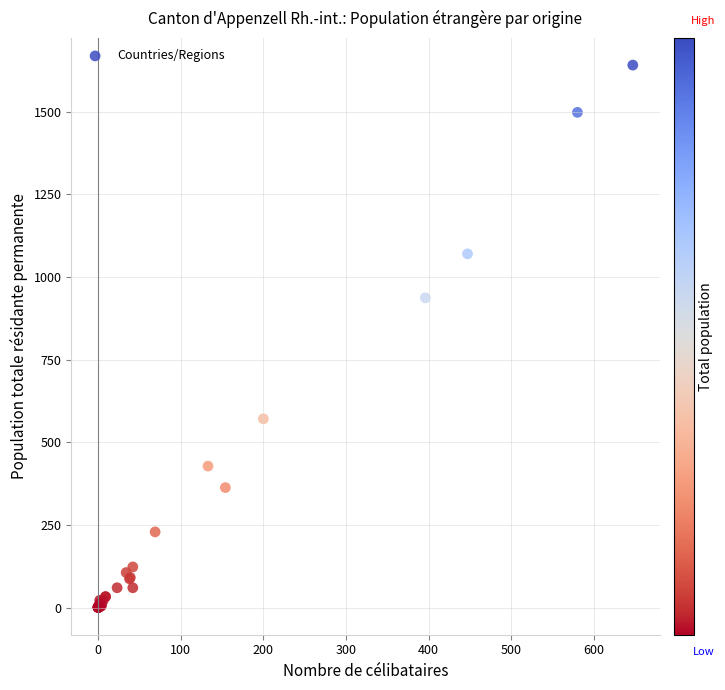

What Y value in the scatter plot is closest to 820?

937